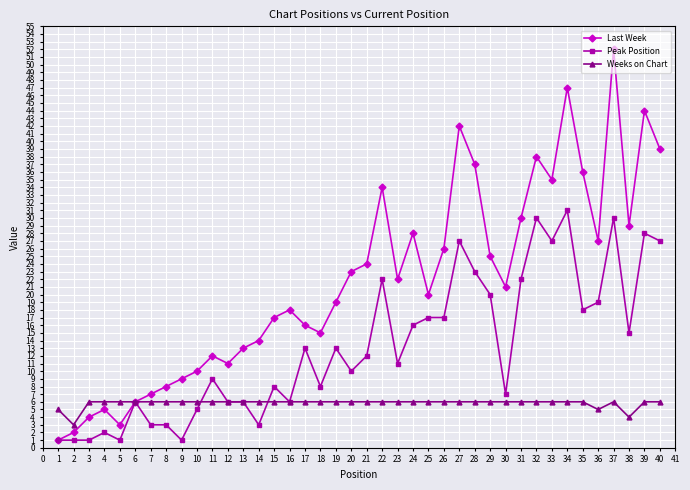

What is the sum of the Last Week values at 7 and 14?

21